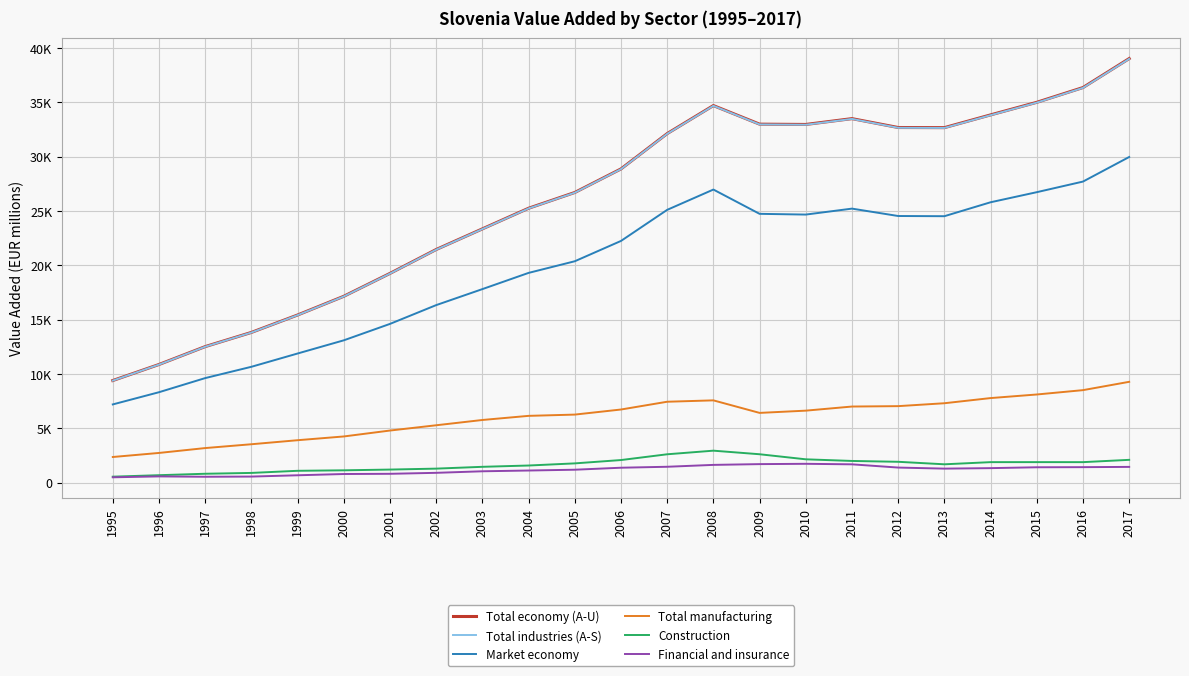

What is the spread (max minus min) of values at 2005?

25500.9